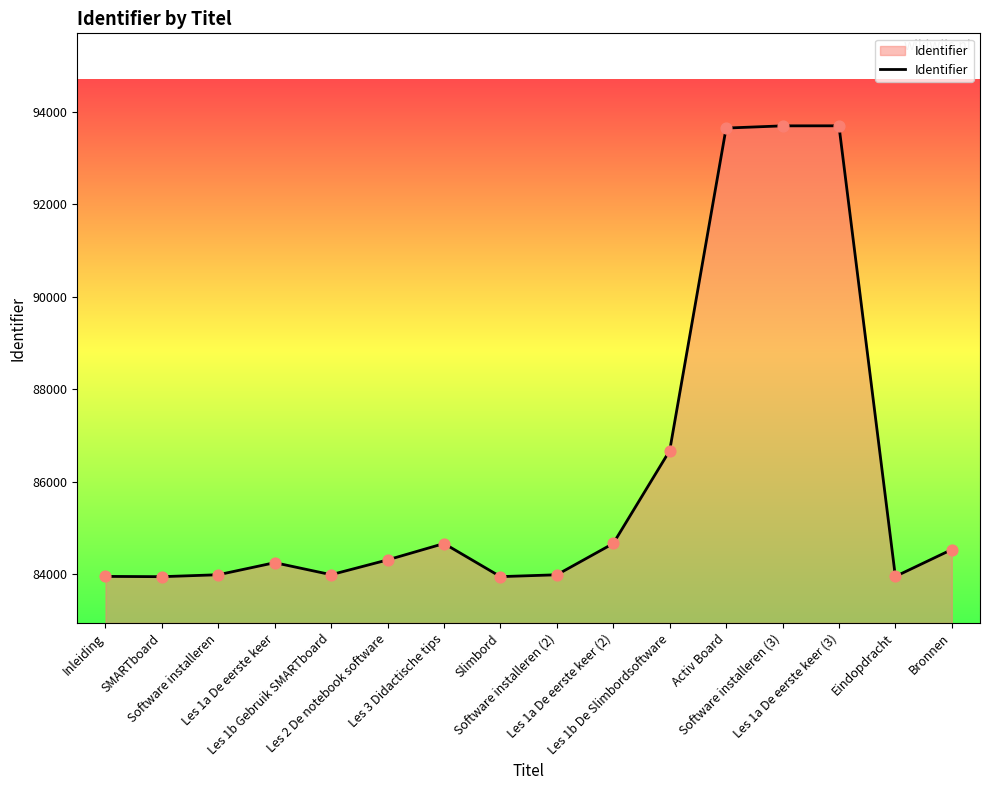

Approximately how many times larger is the value at Inleiding compared to Bronnen?

1.0